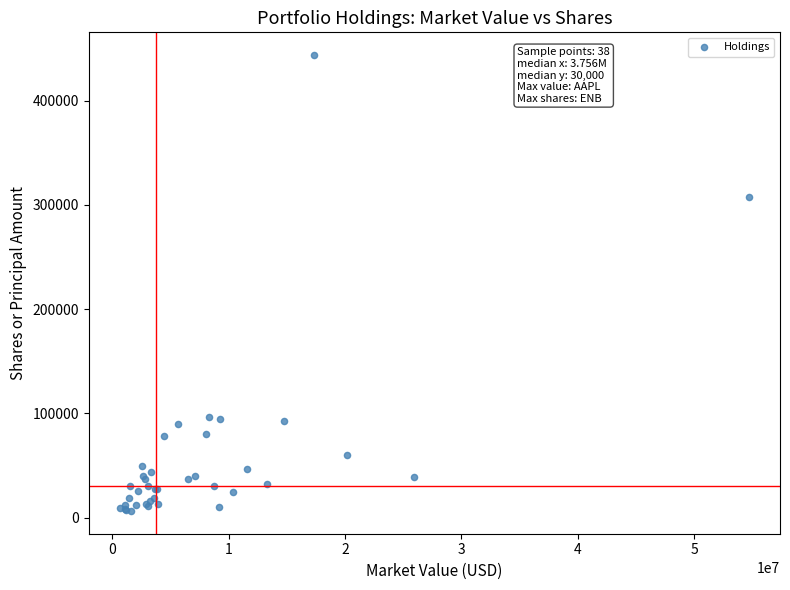

What Y value in the scatter plot is closest to 225082?

308000